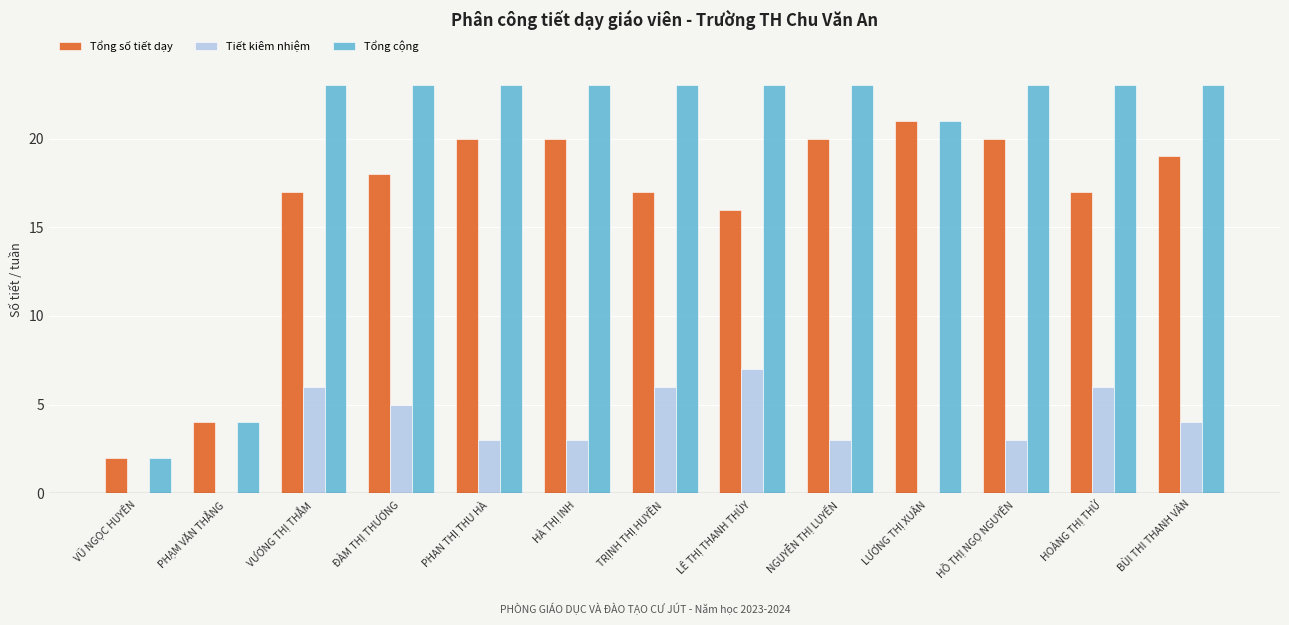

Which series has the largest total across all categories?

Tổng cộng